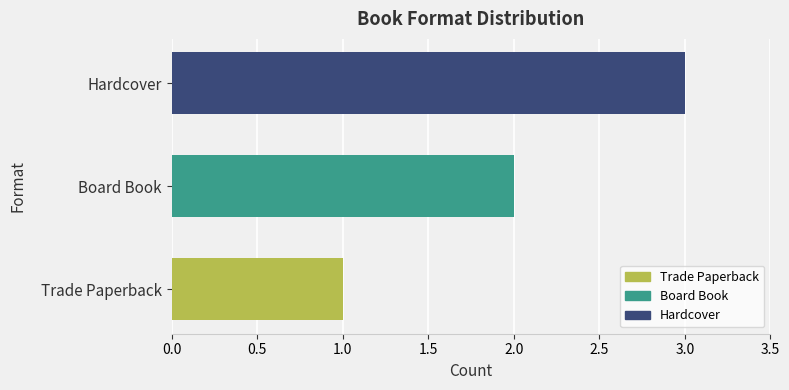

Count the number of data series in this chart.

1